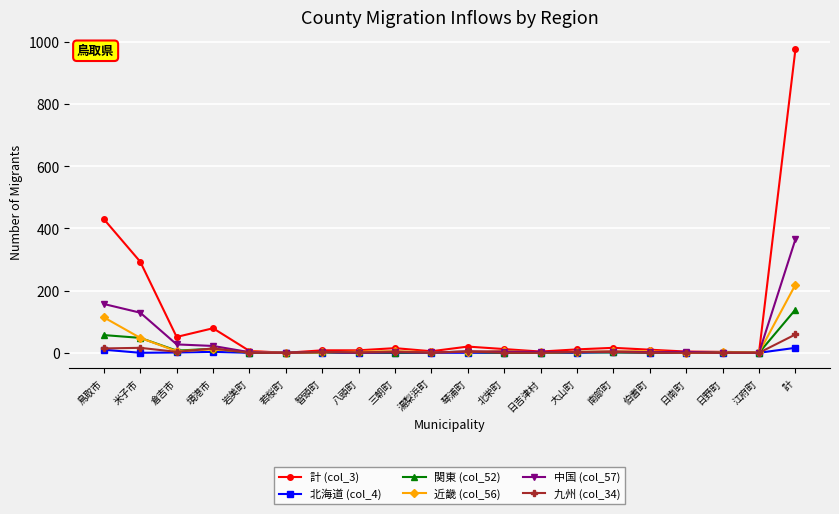

Rank the series by their maximum value, from highest to lowest.

計 (col_3), 中国 (col_57), 近畿 (col_56), 関東 (col_52), 九州 (col_34), 北海道 (col_4)